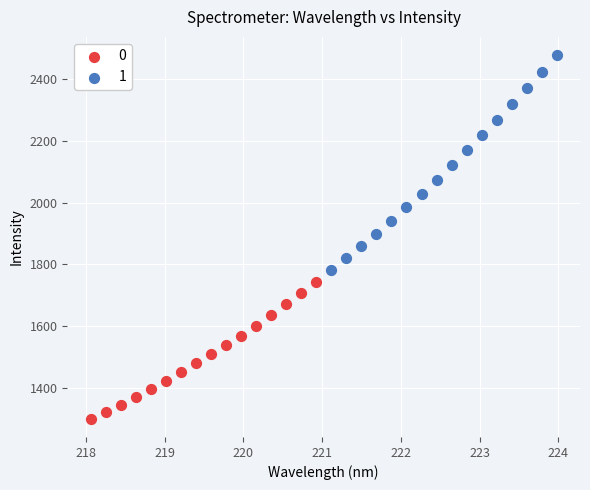

Which series reaches the minimum Y coordinate?

0